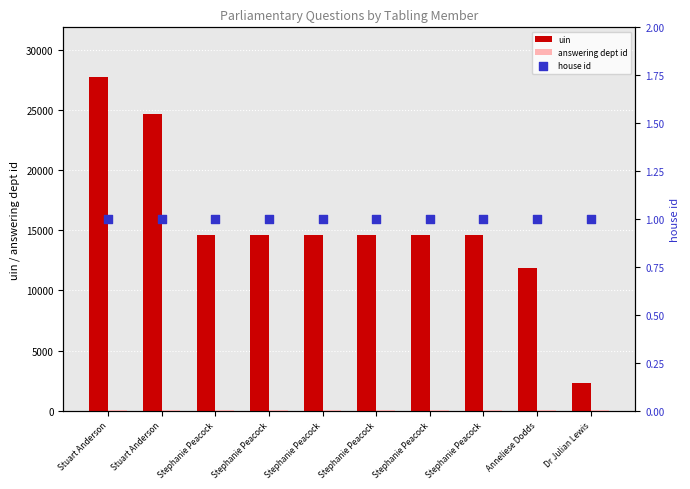

Which series reaches the maximum Y coordinate?

uin